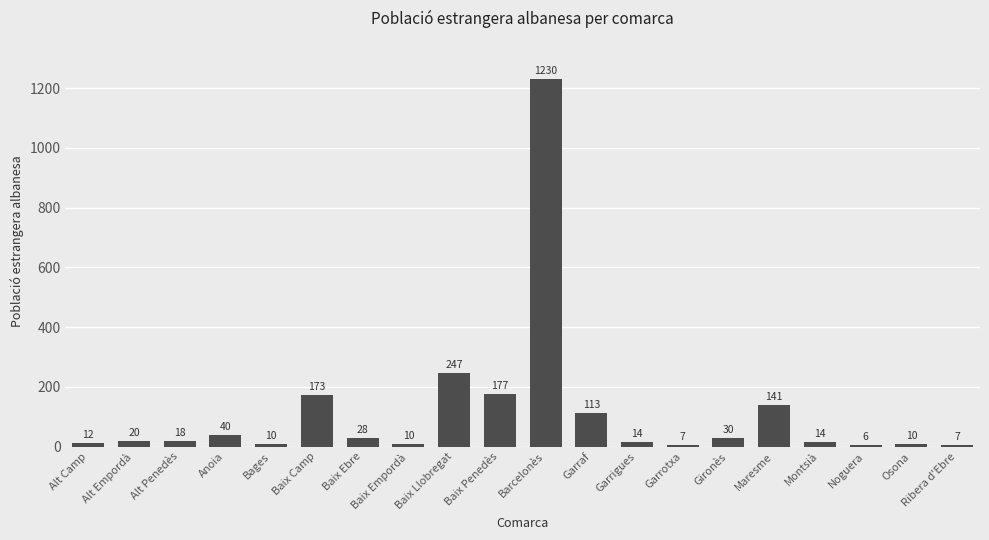

Reading left to right, transcribe all the data shown in this chart.

Alt Camp=12	Alt Empordà=20	Alt Penedès=18	Anoia=40	Bages=10	Baix Camp=173	Baix Ebre=28	Baix Empordà=10	Baix Llobregat=247	Baix Penedès=177	Barcelonès=1230	Garraf=113	Garrigues=14	Garrotxa=7	Gironès=30	Maresme=141	Montsià=14	Noguera=6	Osona=10	Ribera d'Ebre=7